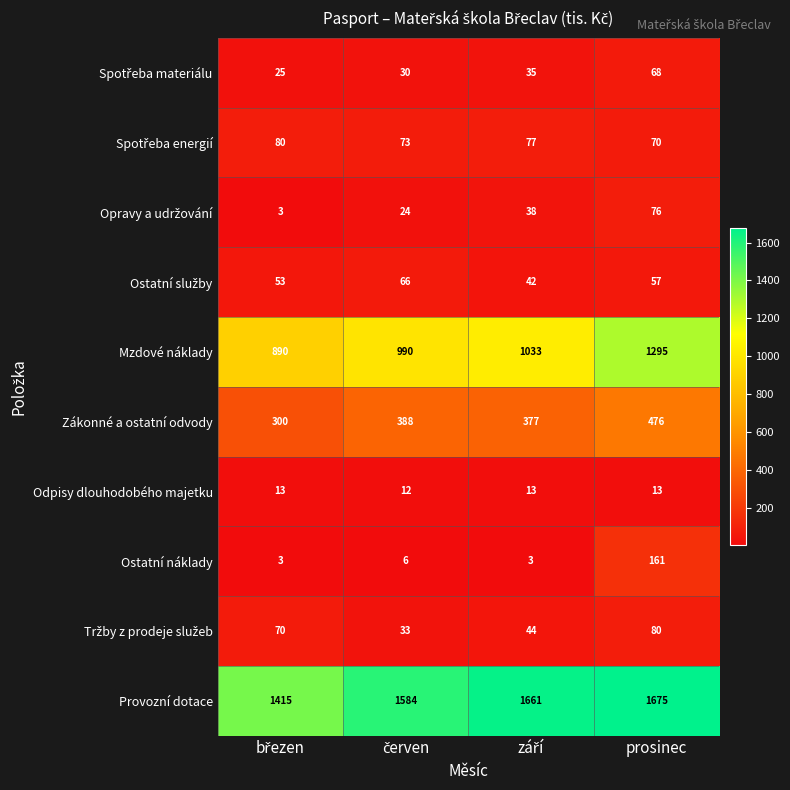

What is the greatest value displayed?

1675